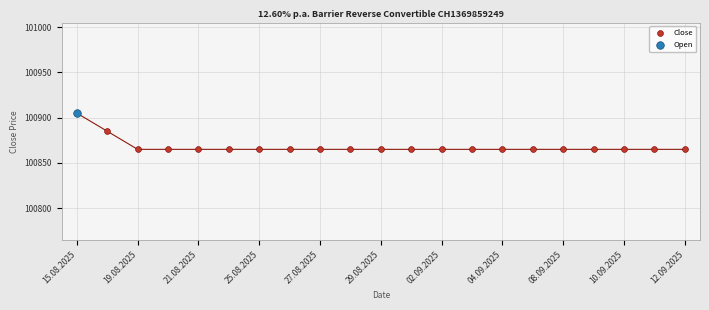

What is the difference between the maximum and minimum values?

40